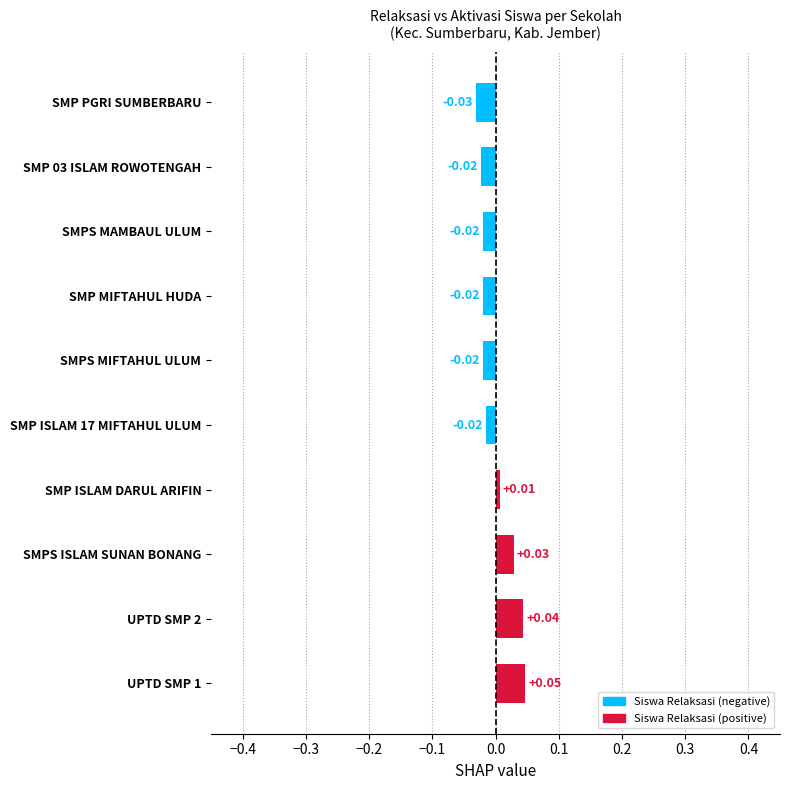

Where is the data nearest to the value 0?

SMP ISLAM DARUL ARIFIN